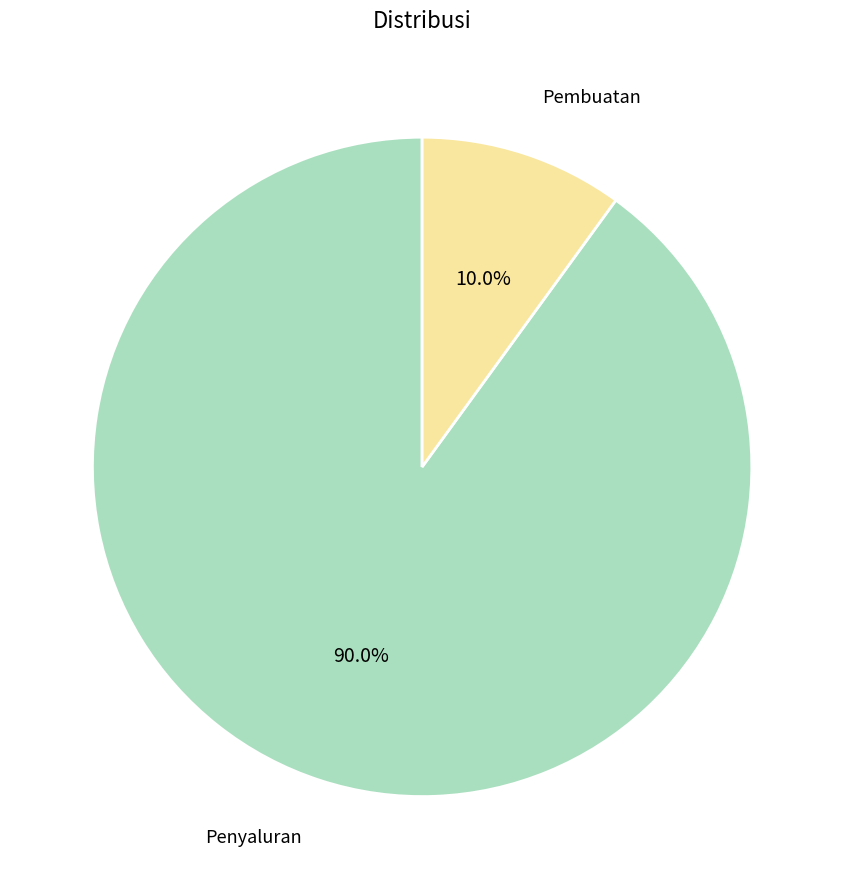

To the nearest percent, what is the difference between the Penyaluran and Pembuatan slice percentages?

80%